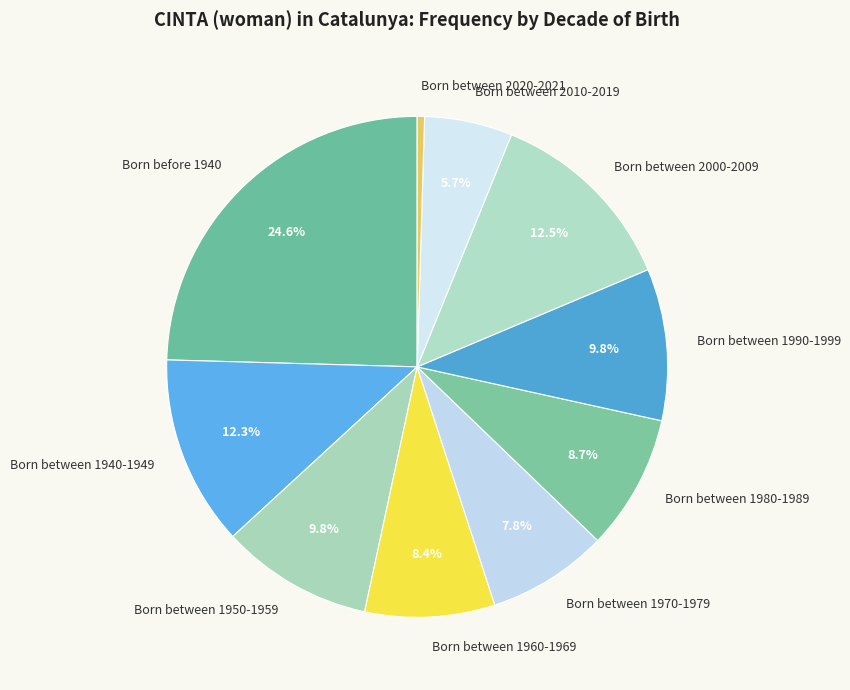

Is it true that Born between 1960-1969 is 8% of the pie?

True